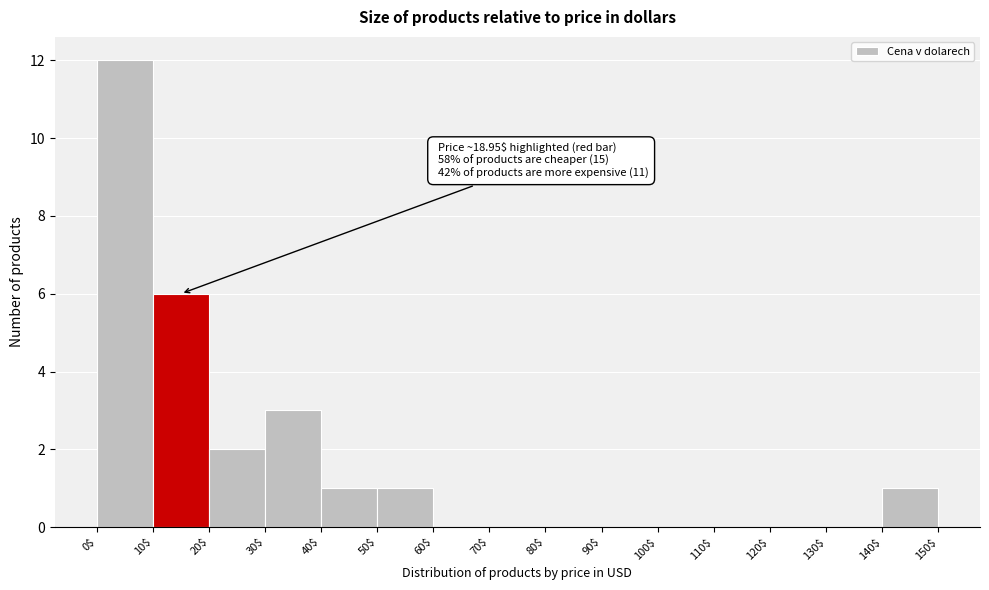

Over which range of the x-axis is the bar tallest?

0$ to 10$